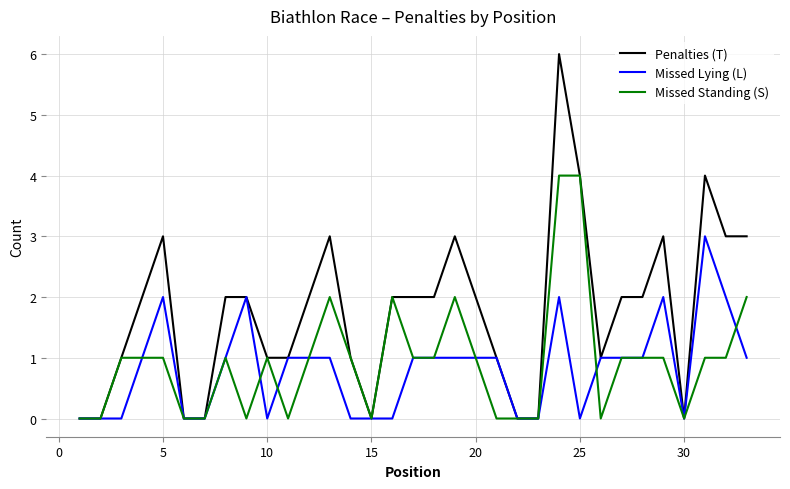

What is the maximum value shown in the chart?

6